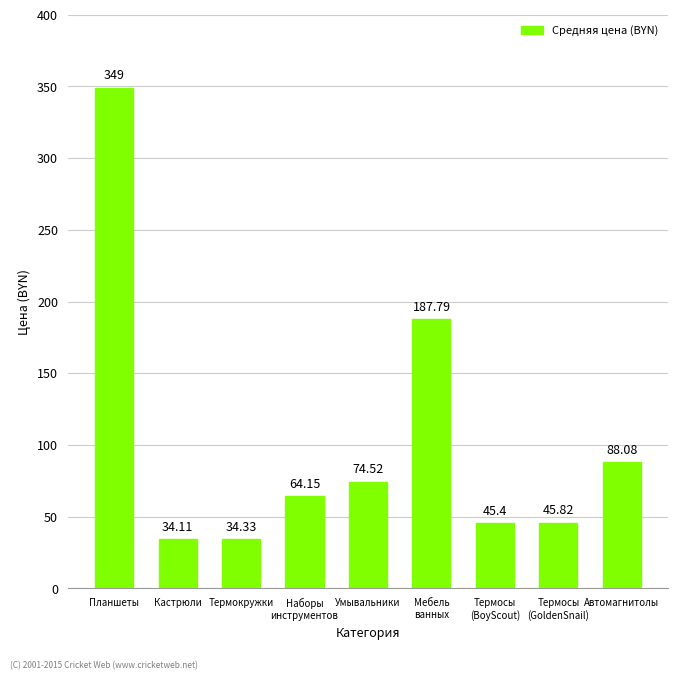

At which category does the chart reach its peak across all series?

Планшеты